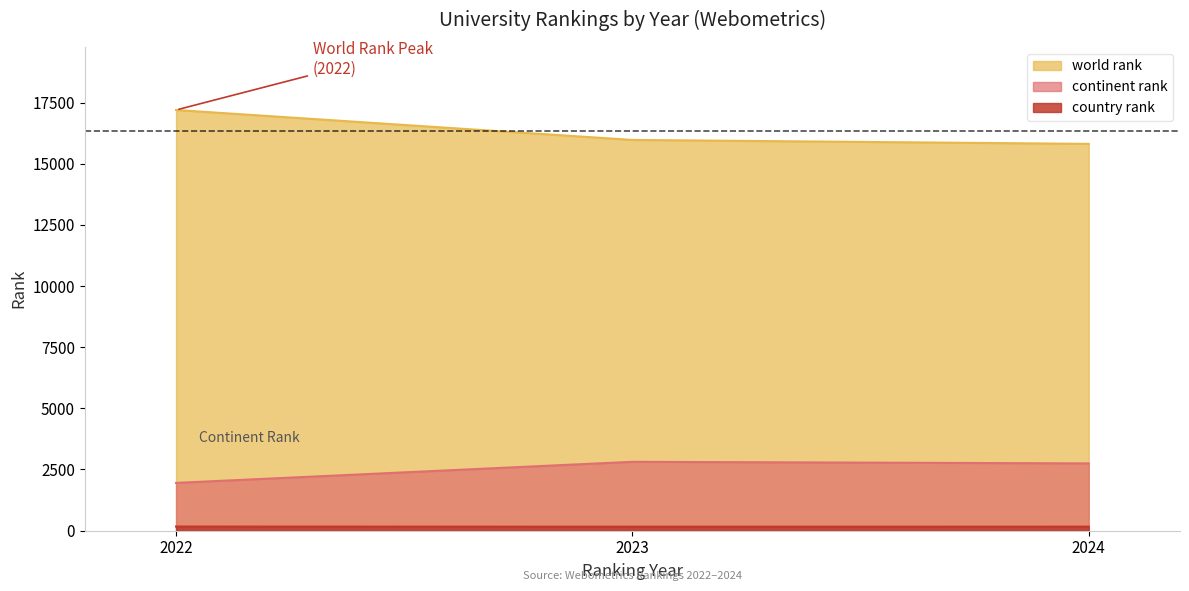

What is the total value across all series at 2023?

18944